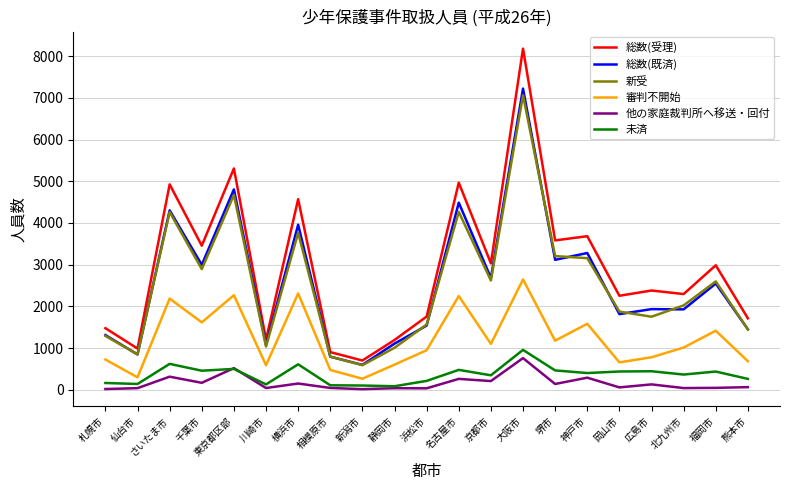

What is the difference between the maximum and minimum values in the 審判不開始 series?

2380